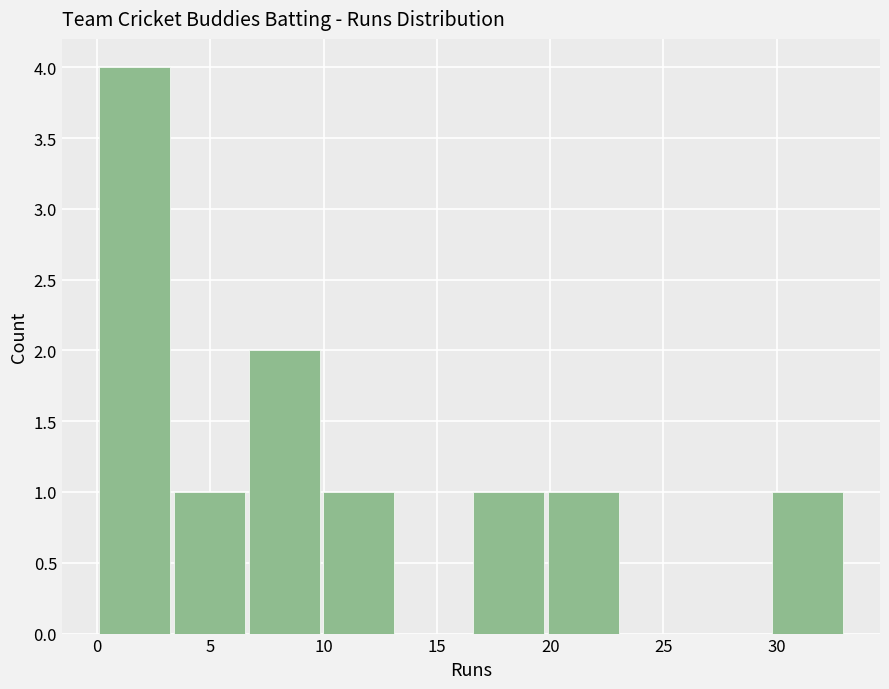

Over which range of the x-axis is the bar tallest?

0.0 to 3.3